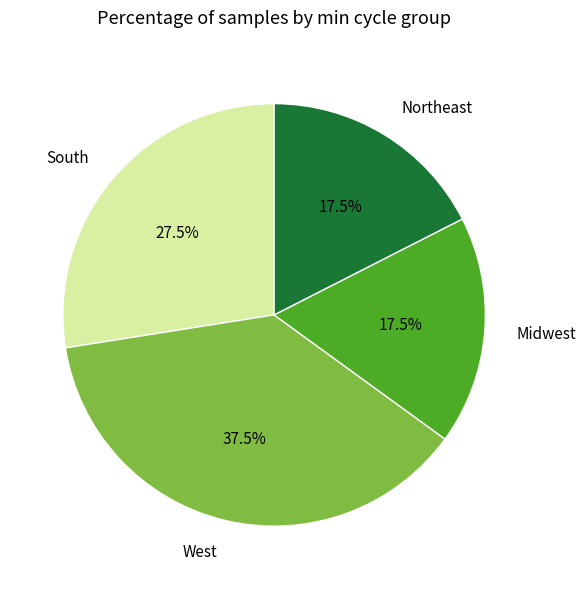

Which has a higher value, Northeast or South?

South